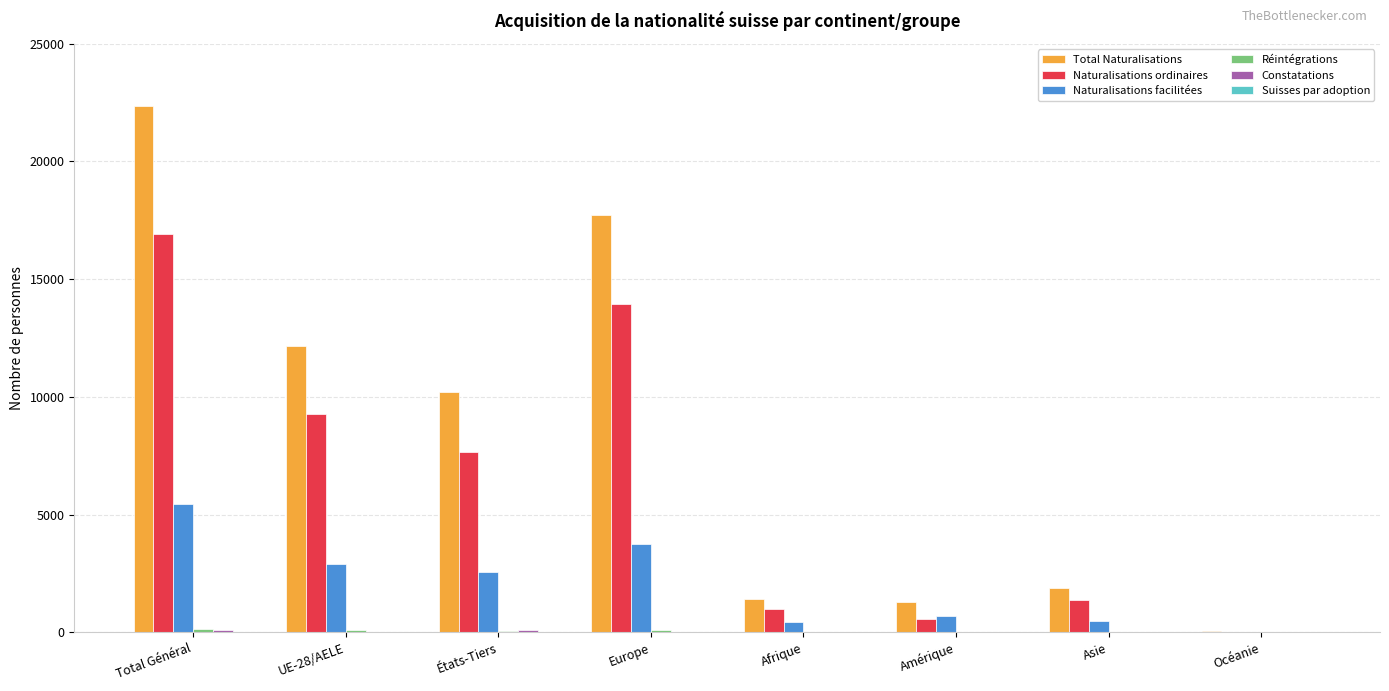

Is it true that Naturalisations facilitées equals 702 at Amérique?

True